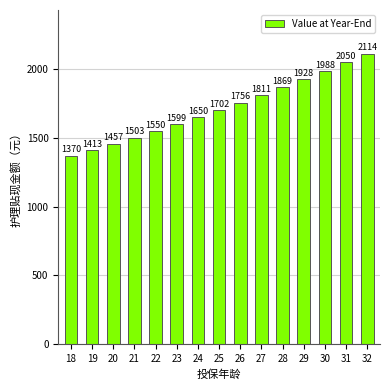

What is the ratio of the value at 29 to the value at 27?

1.1